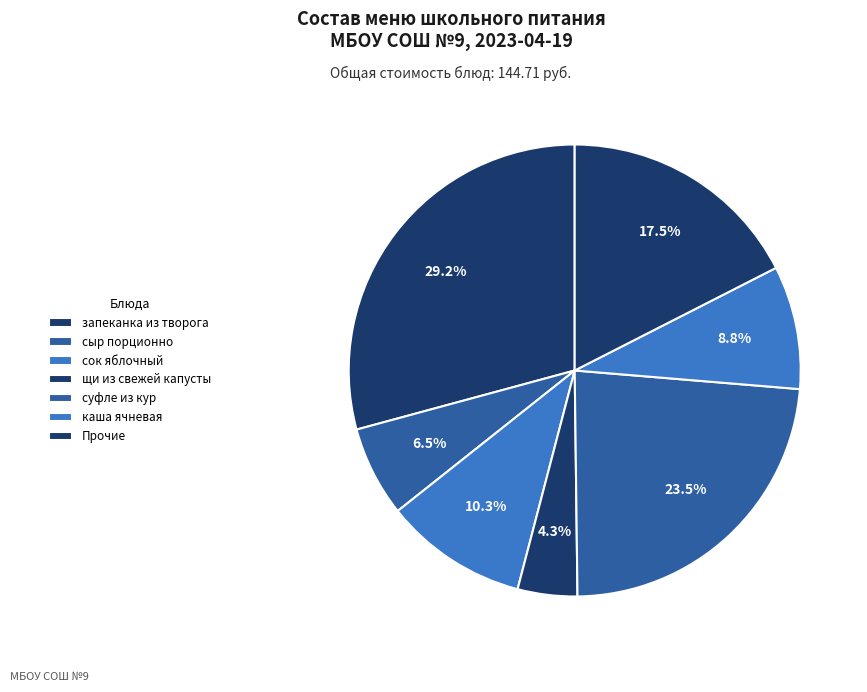

Is there any slice that represents more than half of the pie?

No